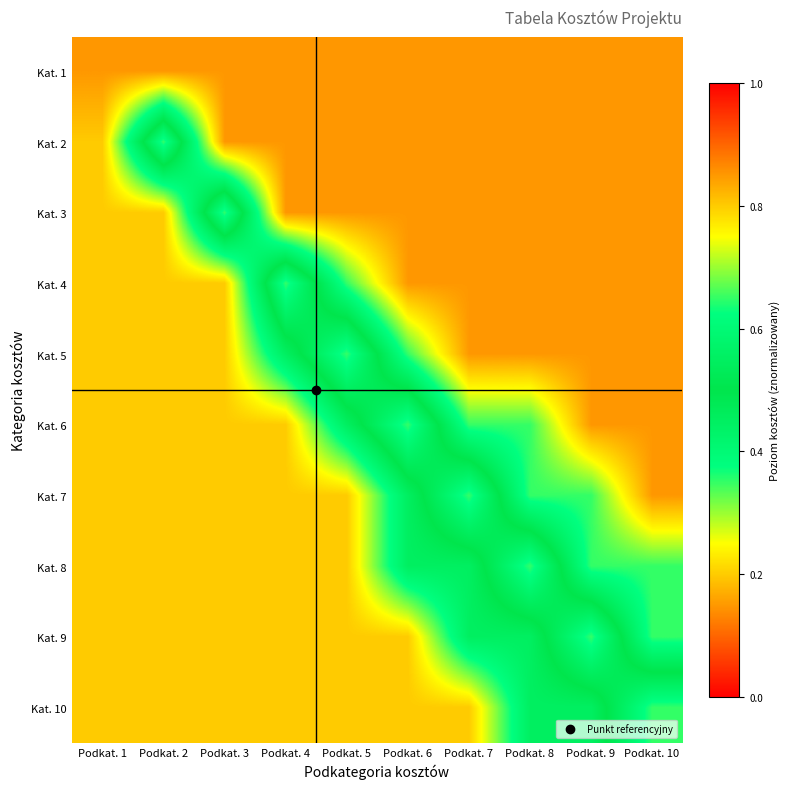

Reading left to right, list all the values displayed in this chart.

Kat. 1: Podkat. 1=0.8	Podkat. 2=0.8	Podkat. 3=0.8	Podkat. 4=0.8	Podkat. 5=0.8	Podkat. 6=0.8	Podkat. 7=0.8	Podkat. 8=0.8	Podkat. 9=0.8	Podkat. 10=0.8
Kat. 2: Podkat. 1=0.8	Podkat. 2=0.3	Podkat. 3=0.8	Podkat. 4=0.8	Podkat. 5=0.8	Podkat. 6=0.8	Podkat. 7=0.8	Podkat. 8=0.8	Podkat. 9=0.8	Podkat. 10=0.8
Kat. 3: Podkat. 1=0.8	Podkat. 2=0.8	Podkat. 3=0.3	Podkat. 4=0.8	Podkat. 5=0.8	Podkat. 6=0.8	Podkat. 7=0.8	Podkat. 8=0.8	Podkat. 9=0.8	Podkat. 10=0.8
Kat. 4: Podkat. 1=0.8	Podkat. 2=0.8	Podkat. 3=0.8	Podkat. 4=0.3	Podkat. 5=0.7	Podkat. 6=0.8	Podkat. 7=0.8	Podkat. 8=0.8	Podkat. 9=0.8	Podkat. 10=0.8
Kat. 5: Podkat. 1=0.8	Podkat. 2=0.8	Podkat. 3=0.8	Podkat. 4=0.6	Podkat. 5=0.3	Podkat. 6=0.7	Podkat. 7=0.8	Podkat. 8=0.8	Podkat. 9=0.8	Podkat. 10=0.8
Kat. 6: Podkat. 1=0.8	Podkat. 2=0.8	Podkat. 3=0.8	Podkat. 4=0.8	Podkat. 5=0.6	Podkat. 6=0.3	Podkat. 7=0.7	Podkat. 8=0.7	Podkat. 9=0.8	Podkat. 10=0.8
Kat. 7: Podkat. 1=0.8	Podkat. 2=0.8	Podkat. 3=0.8	Podkat. 4=0.8	Podkat. 5=0.8	Podkat. 6=0.6	Podkat. 7=0.3	Podkat. 8=0.7	Podkat. 9=0.7	Podkat. 10=0.8
Kat. 8: Podkat. 1=0.8	Podkat. 2=0.8	Podkat. 3=0.8	Podkat. 4=0.8	Podkat. 5=0.8	Podkat. 6=0.6	Podkat. 7=0.6	Podkat. 8=0.3	Podkat. 9=0.7	Podkat. 10=0.7
Kat. 9: Podkat. 1=0.8	Podkat. 2=0.8	Podkat. 3=0.8	Podkat. 4=0.8	Podkat. 5=0.8	Podkat. 6=0.8	Podkat. 7=0.6	Podkat. 8=0.6	Podkat. 9=0.3	Podkat. 10=0.7
Kat. 10: Podkat. 1=0.8	Podkat. 2=0.8	Podkat. 3=0.8	Podkat. 4=0.8	Podkat. 5=0.8	Podkat. 6=0.8	Podkat. 7=0.8	Podkat. 8=0.6	Podkat. 9=0.6	Podkat. 10=0.3